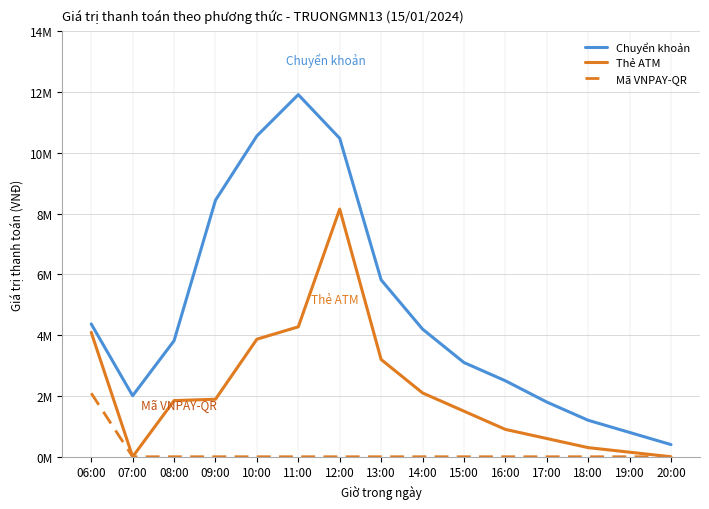

Reading left to right, list all the values displayed in this chart.

Chuyển khoản: 06:00=4.4	07:00=2.0	08:00=3.8	09:00=8.4	10:00=10.6	11:00=11.9	12:00=10.5	13:00=5.8	14:00=4.2	15:00=3.1	16:00=2.5	17:00=1.8	18:00=1.2	19:00=0.8	20:00=0.4
Thẻ ATM: 06:00=4.1	07:00=0.0	08:00=1.8	09:00=1.9	10:00=3.9	11:00=4.3	12:00=8.1	13:00=3.2	14:00=2.1	15:00=1.5	16:00=0.9	17:00=0.6	18:00=0.3	19:00=0.1	20:00=0.0
Mã VNPAY-QR: 06:00=2.1	07:00=0.0	08:00=0.0	09:00=0.0	10:00=0.0	11:00=0.0	12:00=0.0	13:00=0.0	14:00=0.0	15:00=0.0	16:00=0.0	17:00=0.0	18:00=0.0	19:00=0.0	20:00=0.0